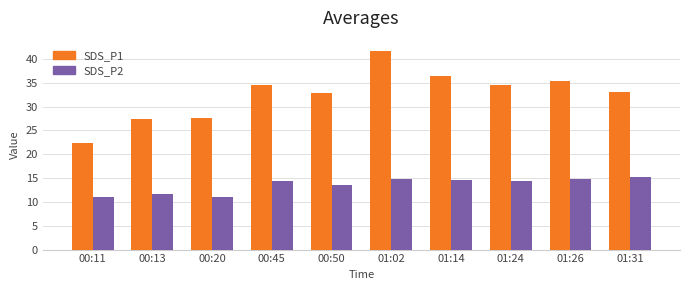

What is the label of the 5th bar from the left?

00:50